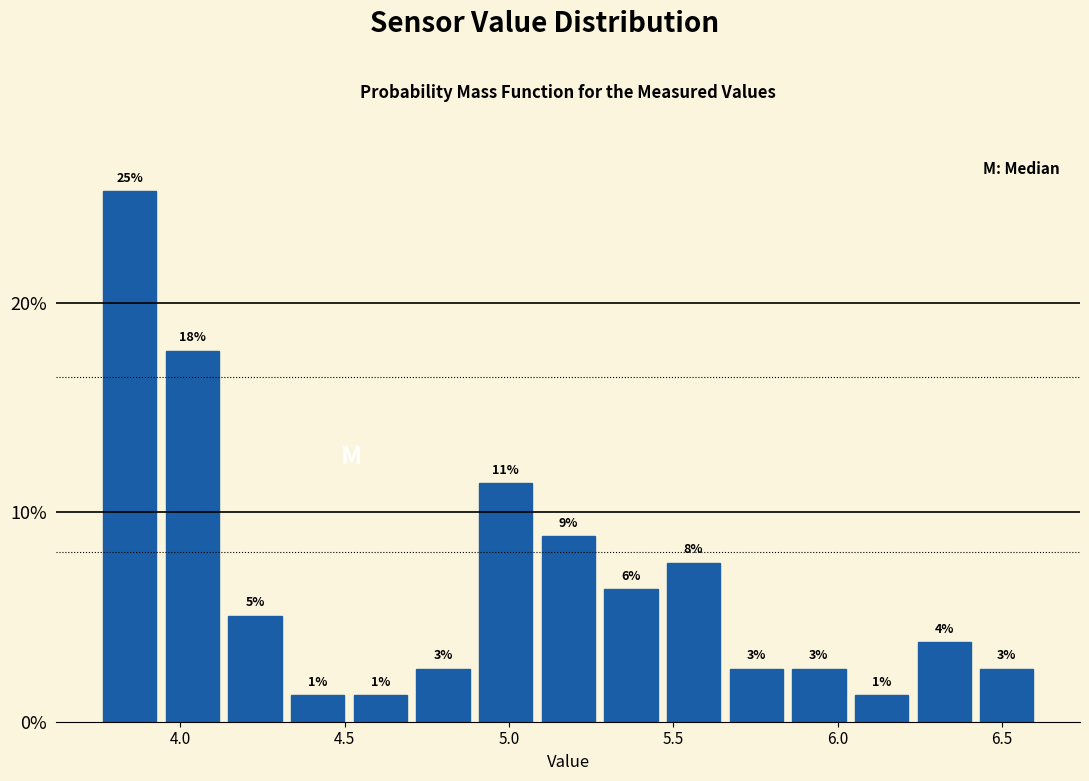

Around what value on the x-axis is the tallest bar? Give the approximate position of its centre, as read against the axis.

3.85